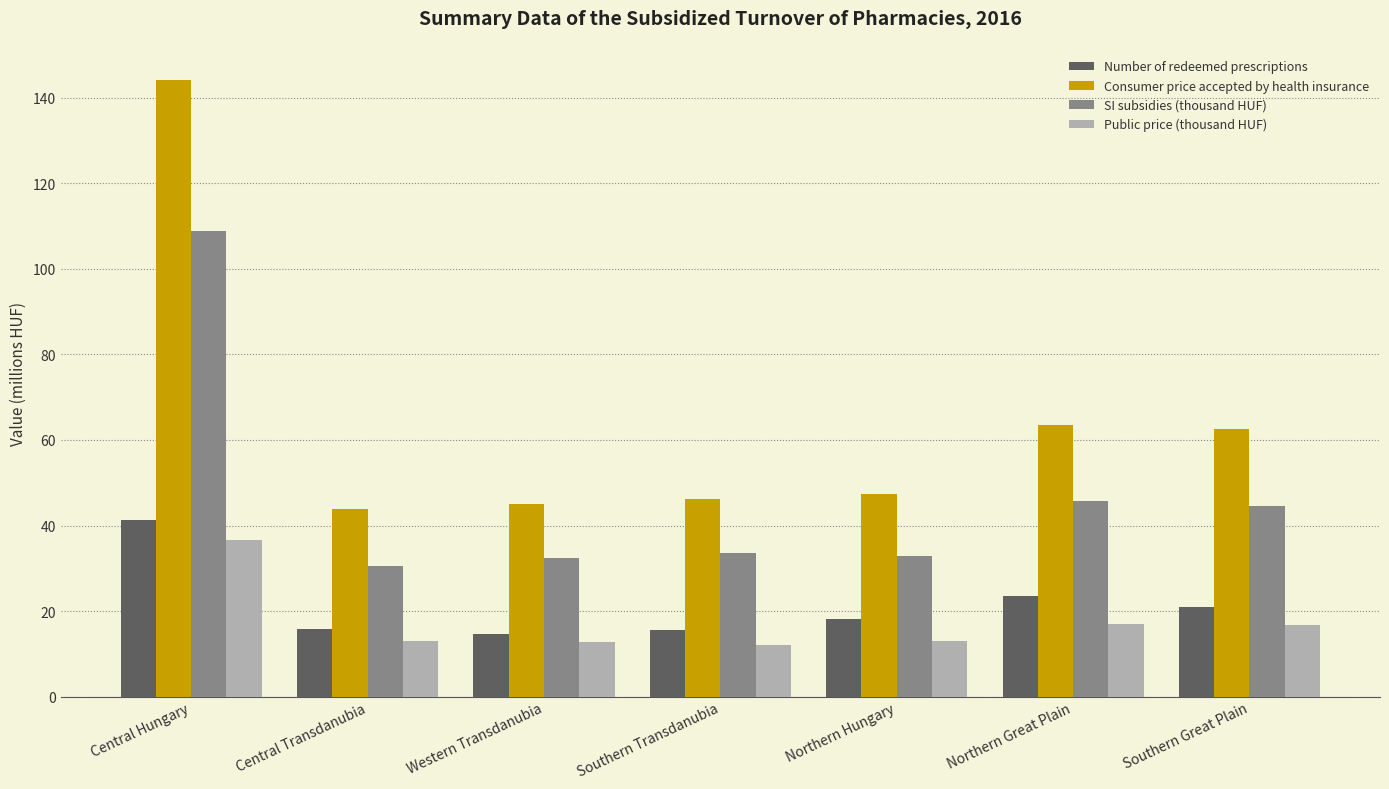

What position from the right is Northern Hungary?

3